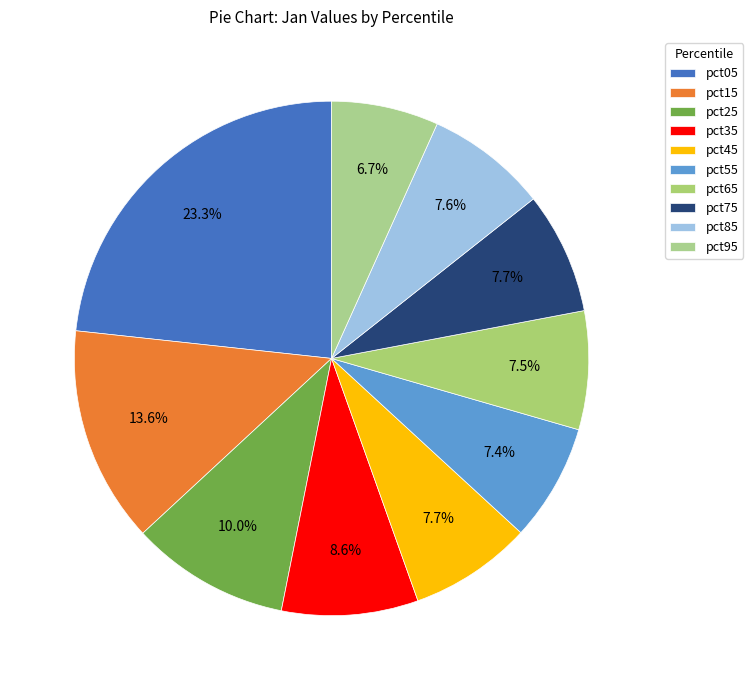

To the nearest percent, what is the difference between the pct25 and pct55 slice percentages?

3%